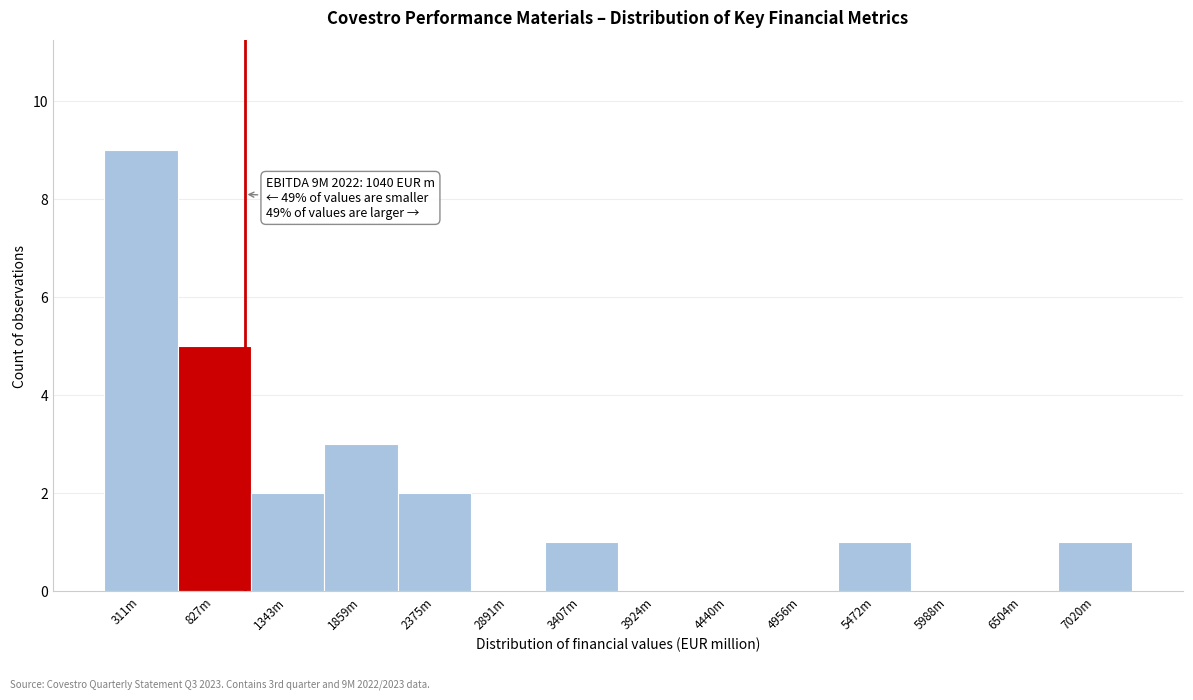

Reading left to right, transcribe all the data shown in this chart.

311m=9	827m=5	1343m=2	1859m=3	2375m=2	2891m=0	3407m=1	3924m=0	4440m=0	4956m=0	5472m=1	5988m=0	6504m=0	7020m=1